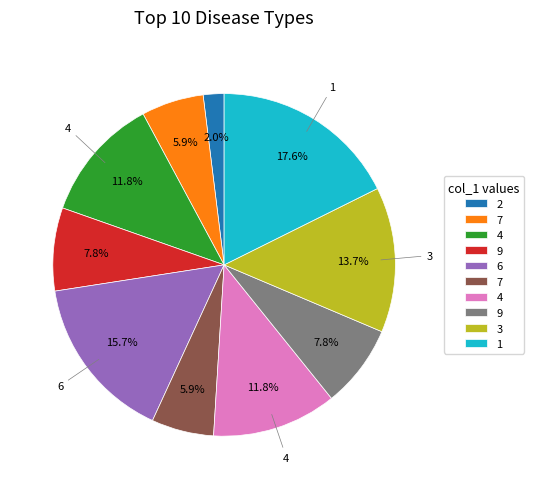

Does any single category account for the majority?

No